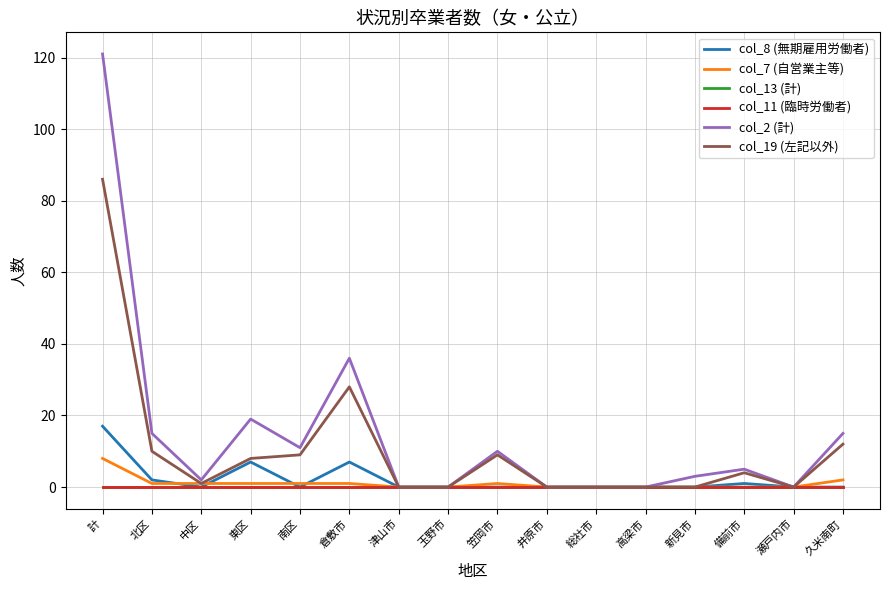

List the series in order of their peak value, highest first.

col_2 (計), col_19 (左記以外), col_8 (無期雇用労働者), col_7 (自営業主等), col_13 (計), col_11 (臨時労働者)